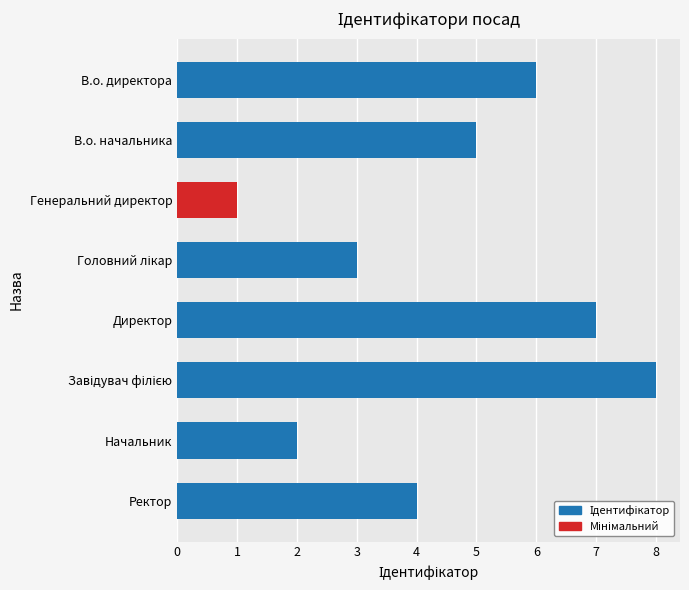

Count the number of categories in the chart.

8